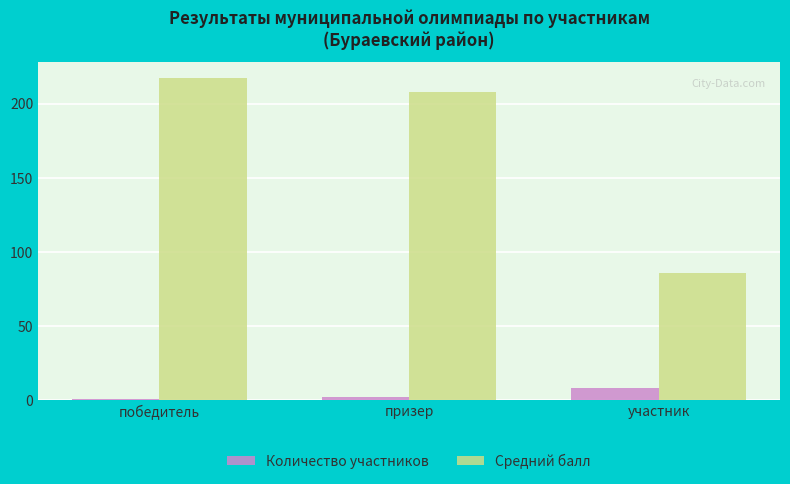

What is the average value of the Количество участников series?

3.7